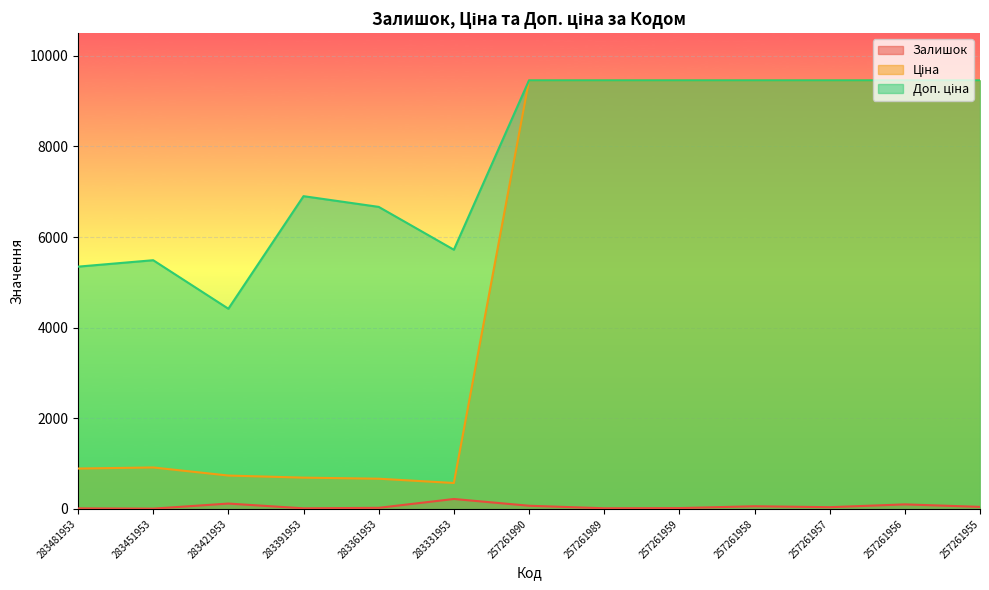

What are all the series names shown in the legend?

Залишок, Ціна, Доп. ціна